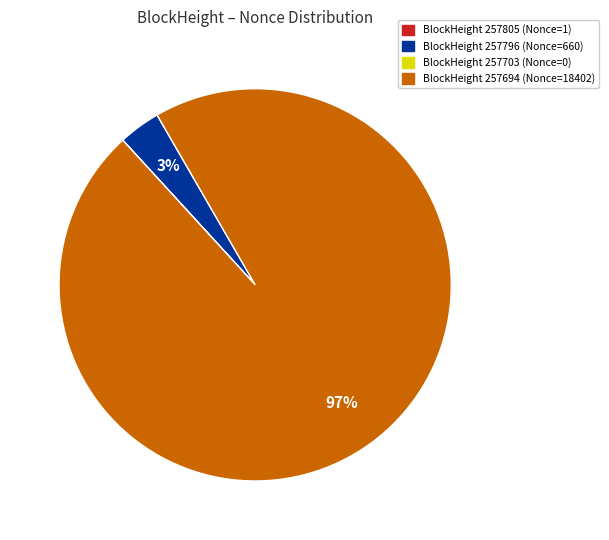

Is there a majority slice in this chart?

Yes